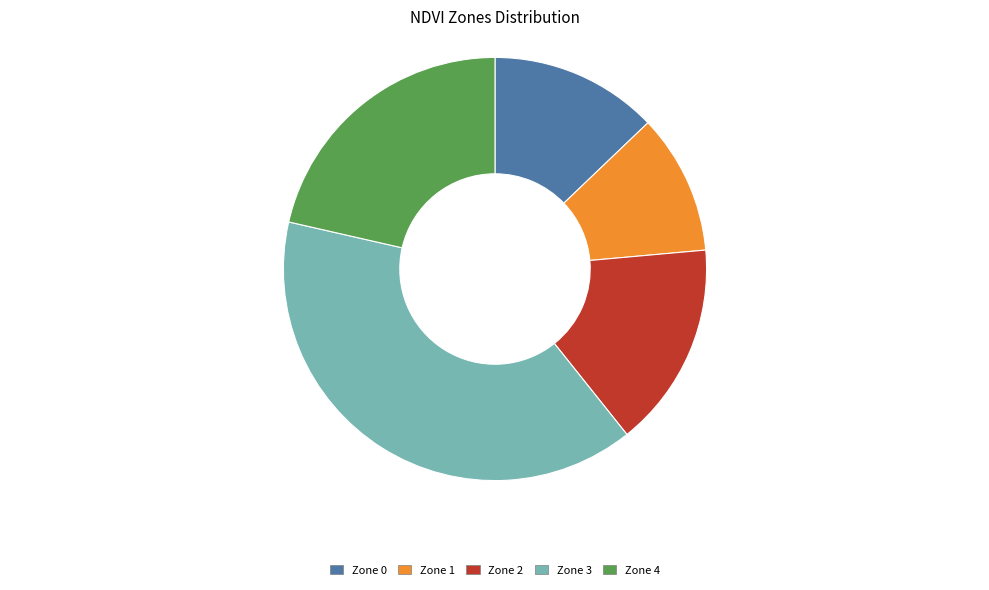

Does any single category account for the majority?

No